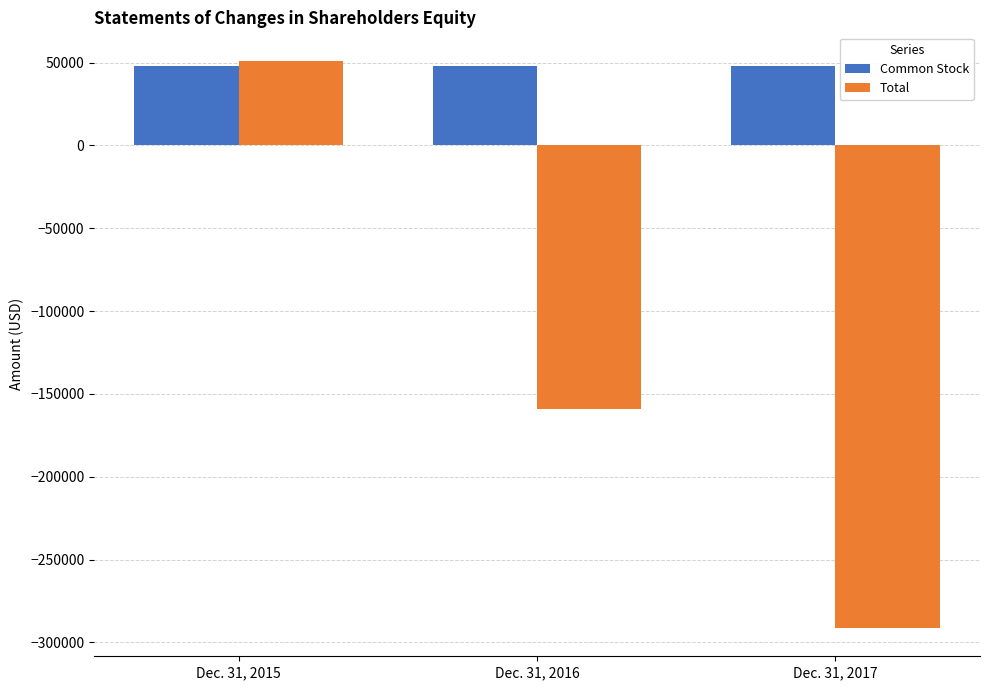

Rank the series at Dec. 31, 2015 from lowest to highest value.

Common Stock, Total